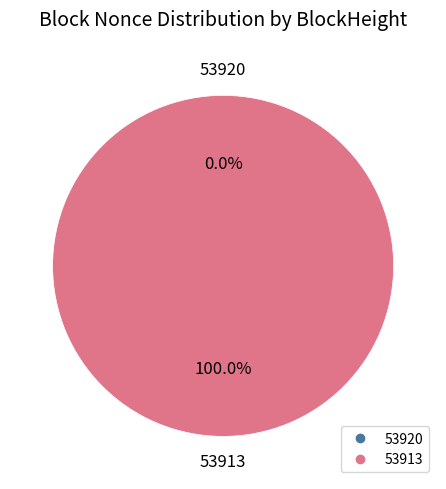

Is the sum of 53920 and 53913 greater than half?

Yes